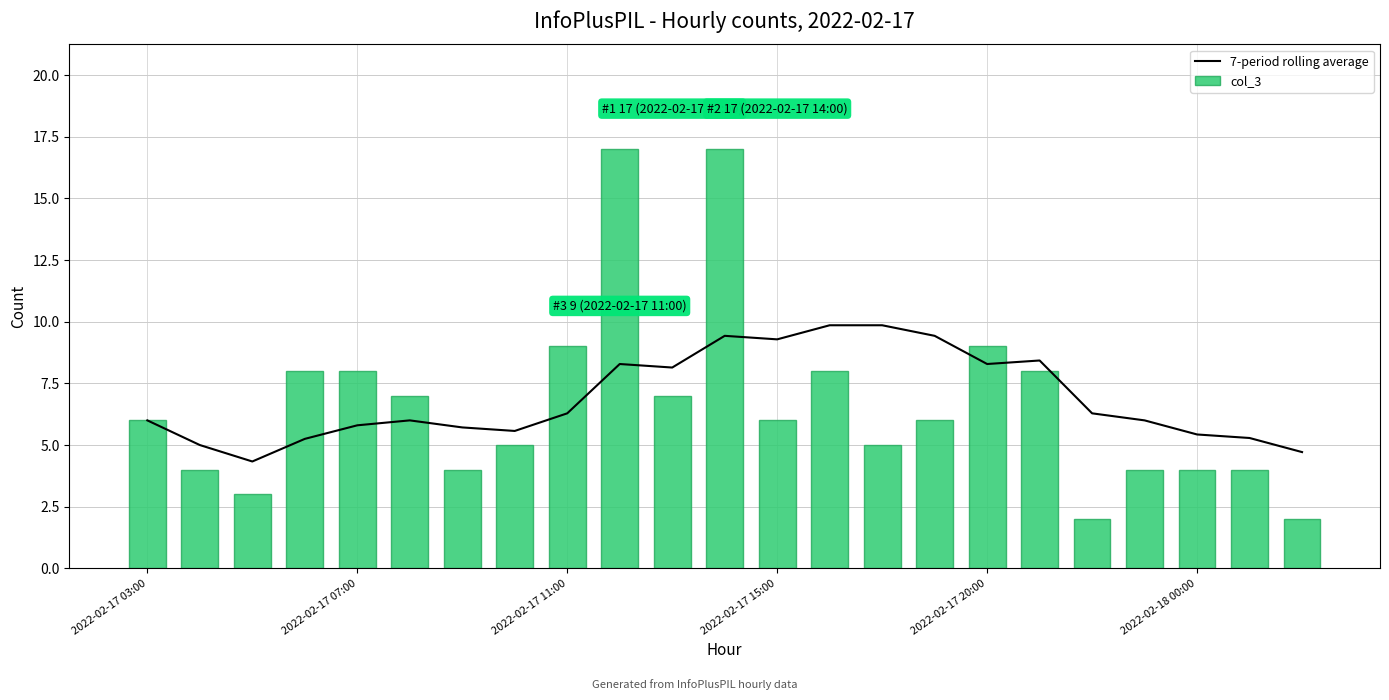

What is the lowest value of the 7-period rolling average series?

4.3